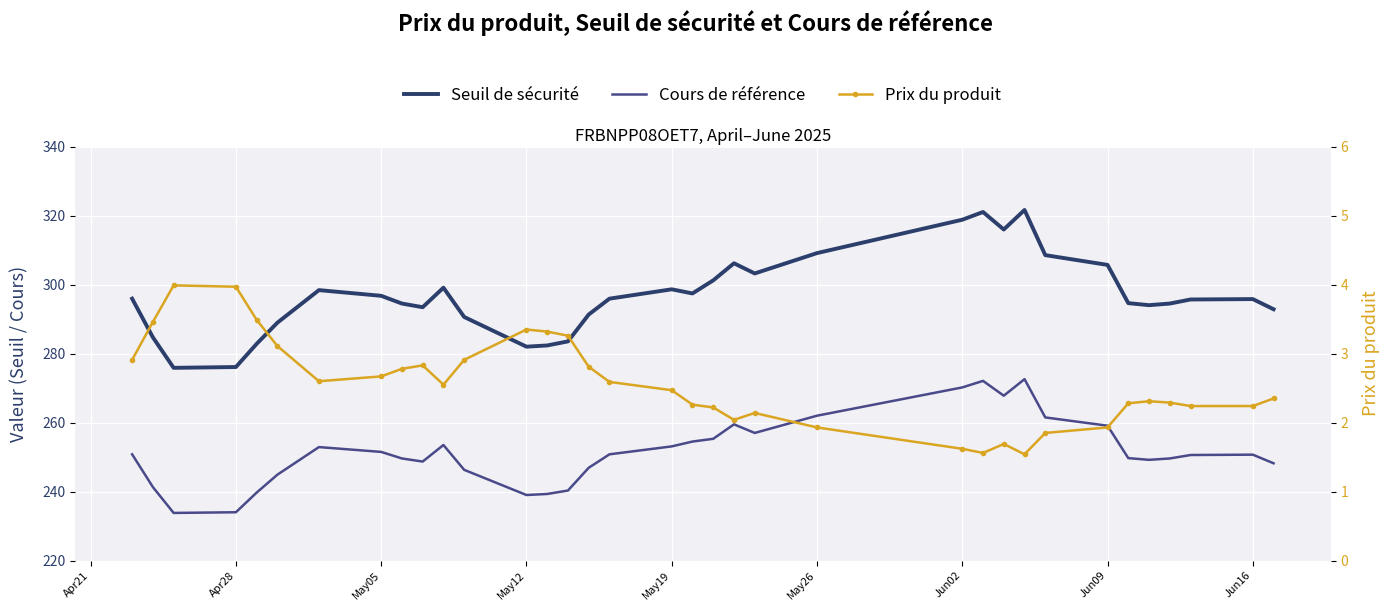

How many lines are shown in the chart?

3